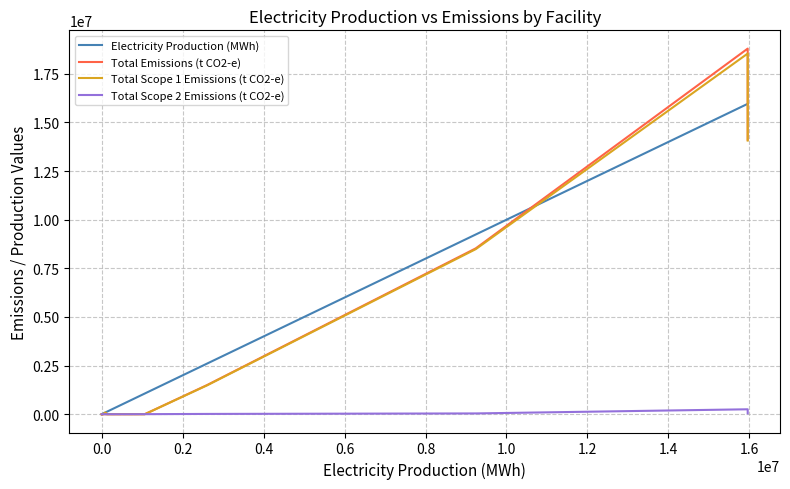

What is the maximum value shown in the chart?

18798519